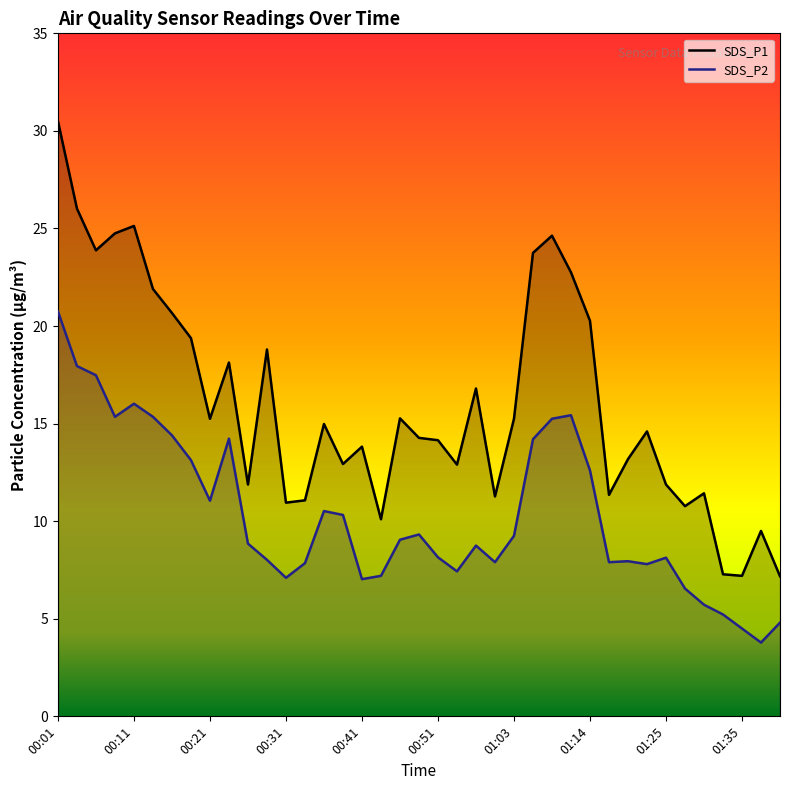

Between 00:34 and 01:16, which series saw the biggest shift?

SDS_P1